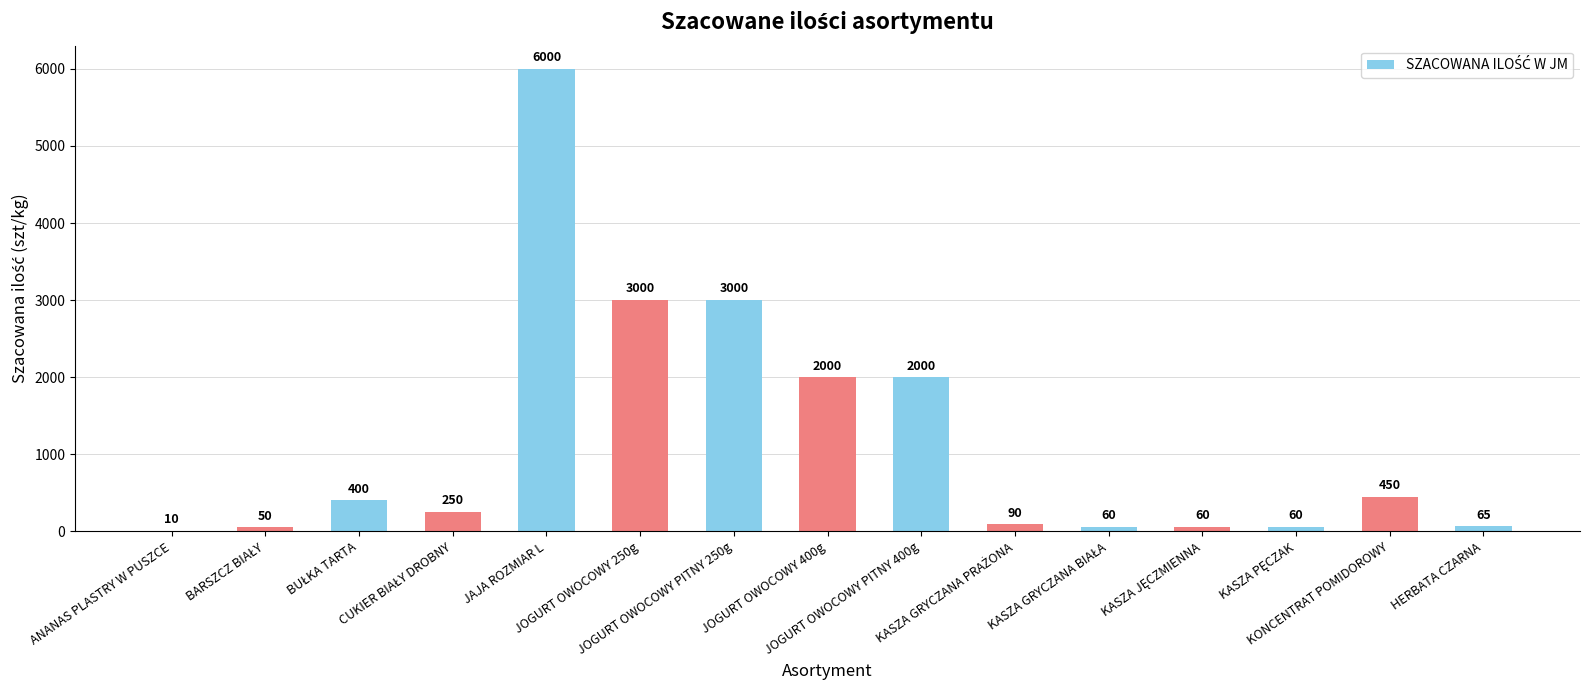

The chart shows a value of 2000 at JOGURT OWOCOWY PITNY 400g. True or false?

True